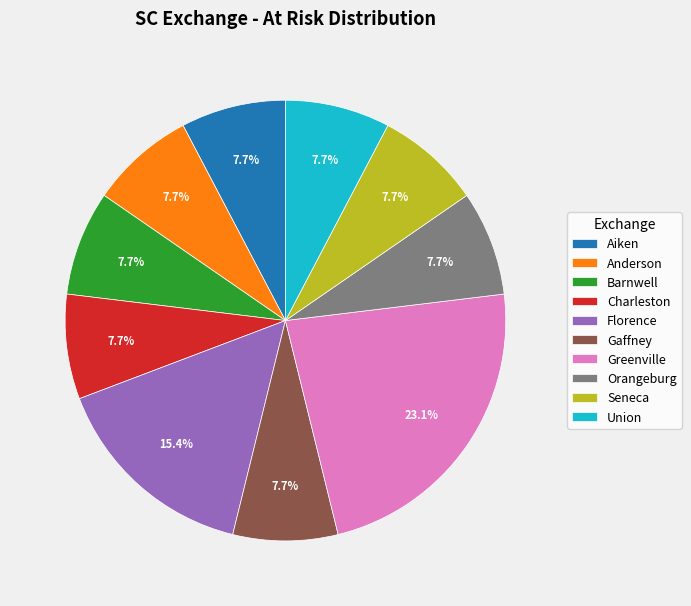

The Greenville slice represents 23% of the pie. True or false?

True